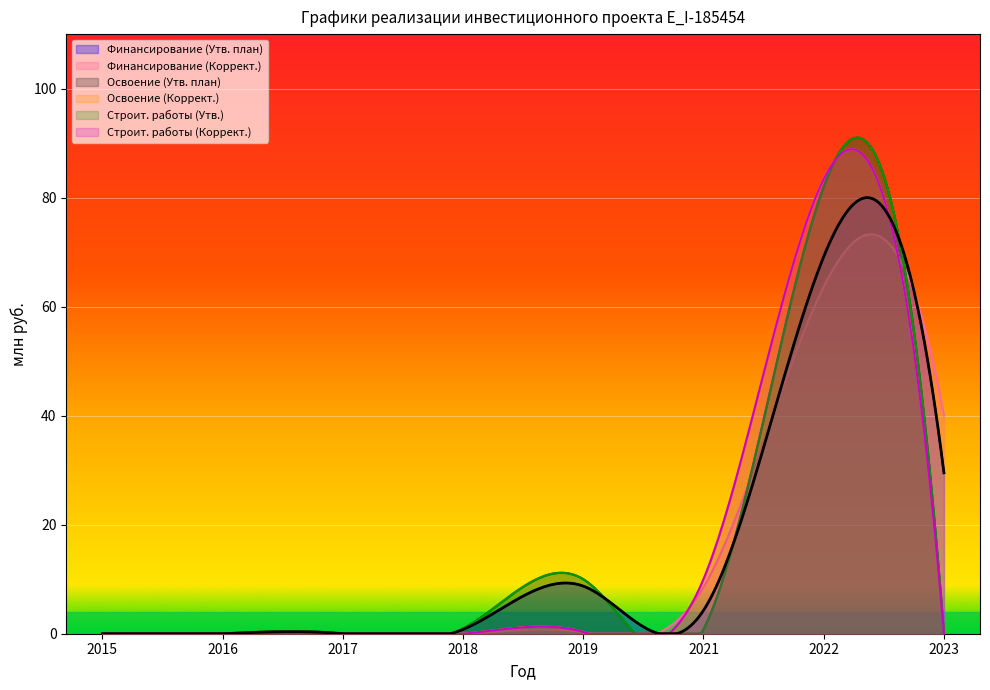

Does the chart display data point markers on the line(s)?

No